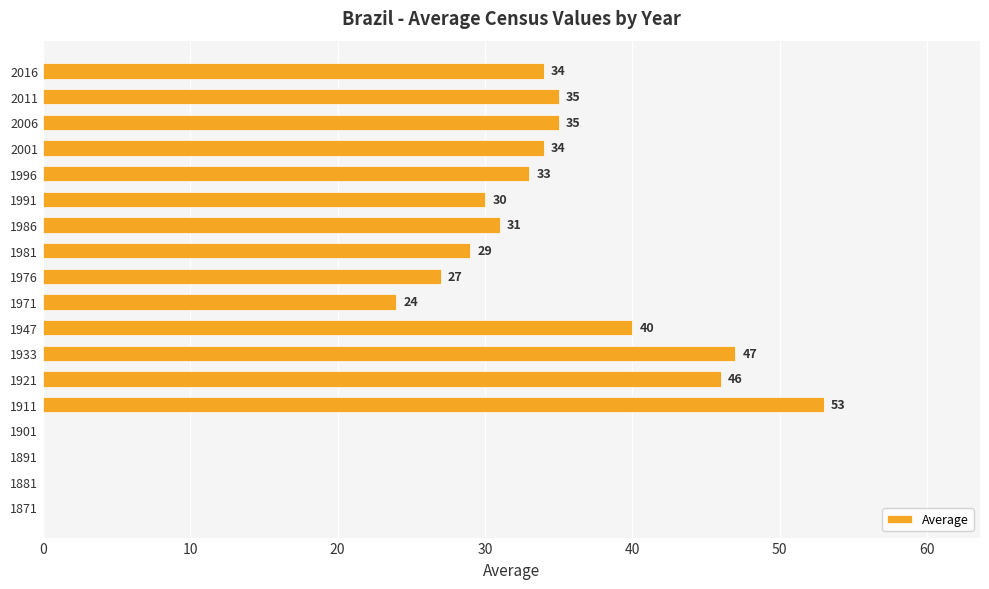

How many positive values are there?

14